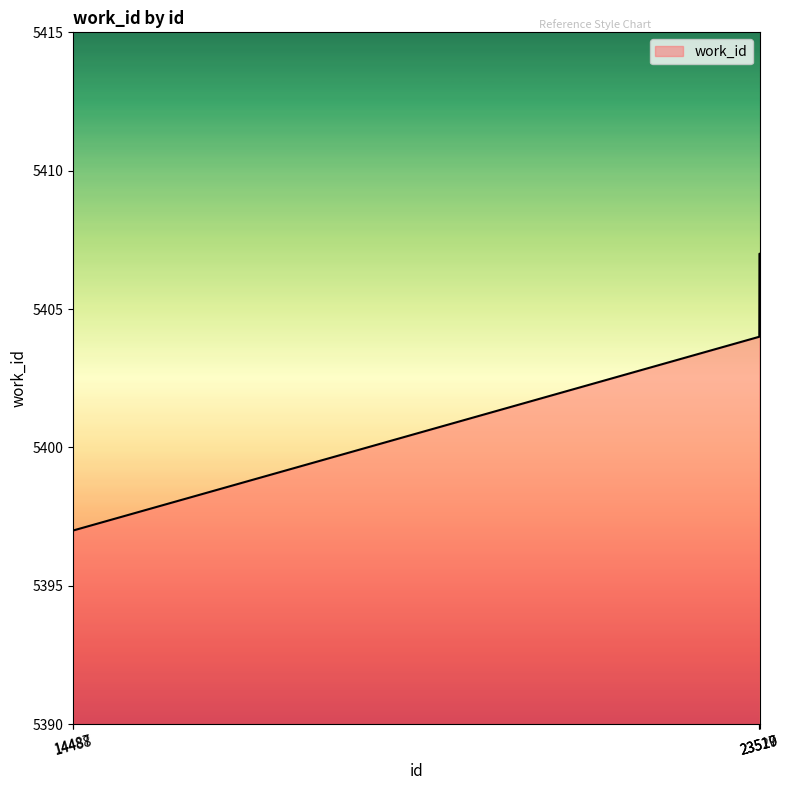

True or false: the data shows 5407 at 23520.

True